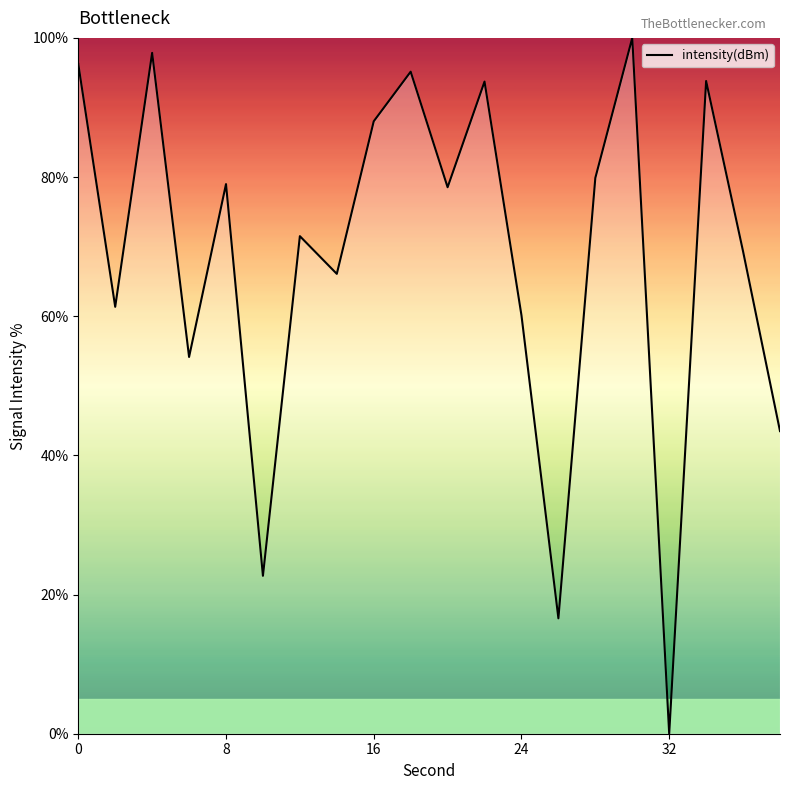

How many lines are shown in the chart?

1